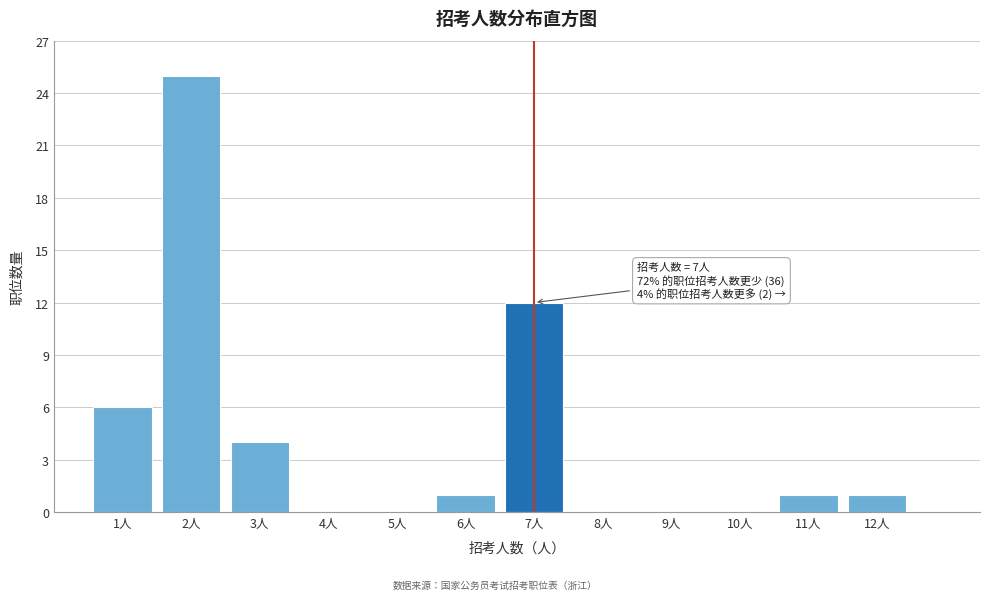

Reading left to right, extract all data points from this chart.

1人=6	2人=25	3人=4	4人=0	5人=0	6人=1	7人=12	8人=0	9人=0	10人=0	11人=1	12人=1